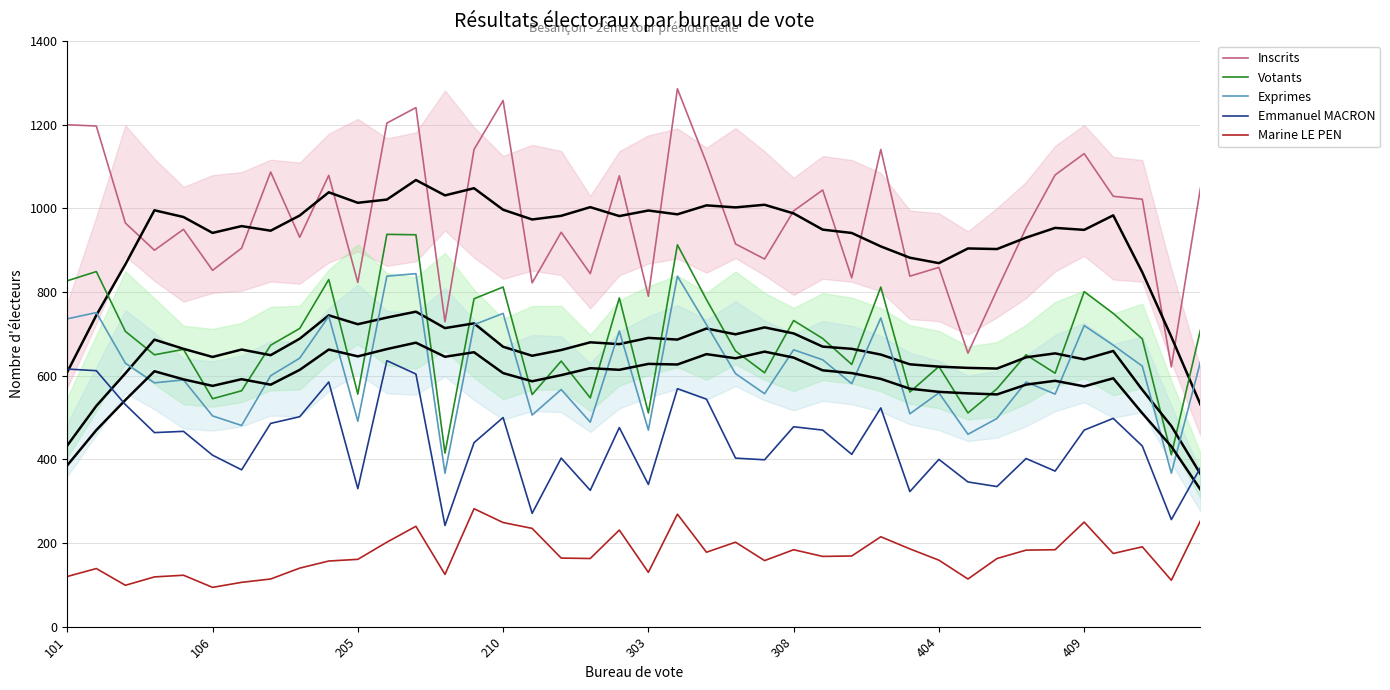

How many values in the Votants series are below 673?

20